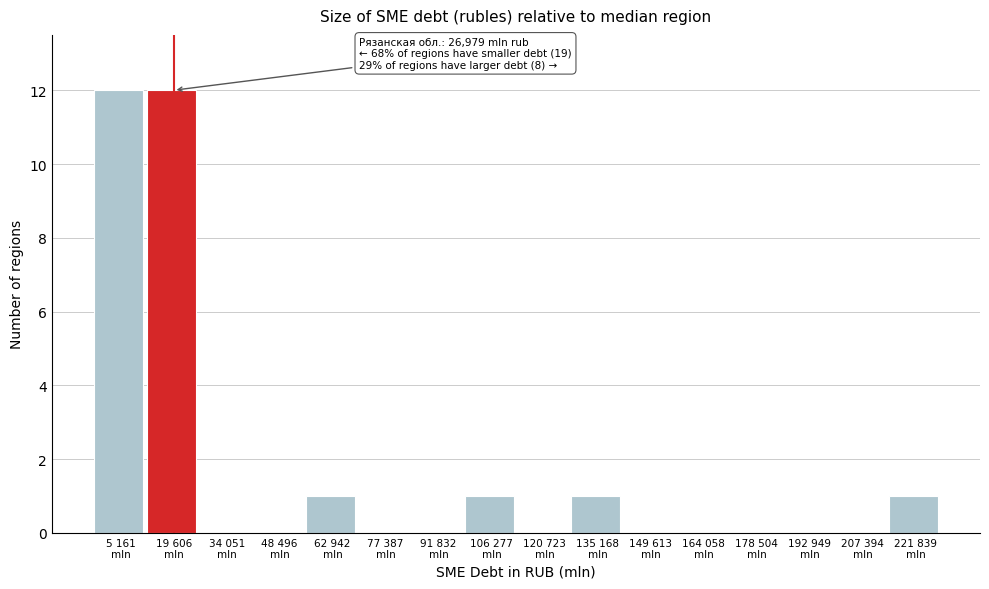

What is the greatest value displayed?

12